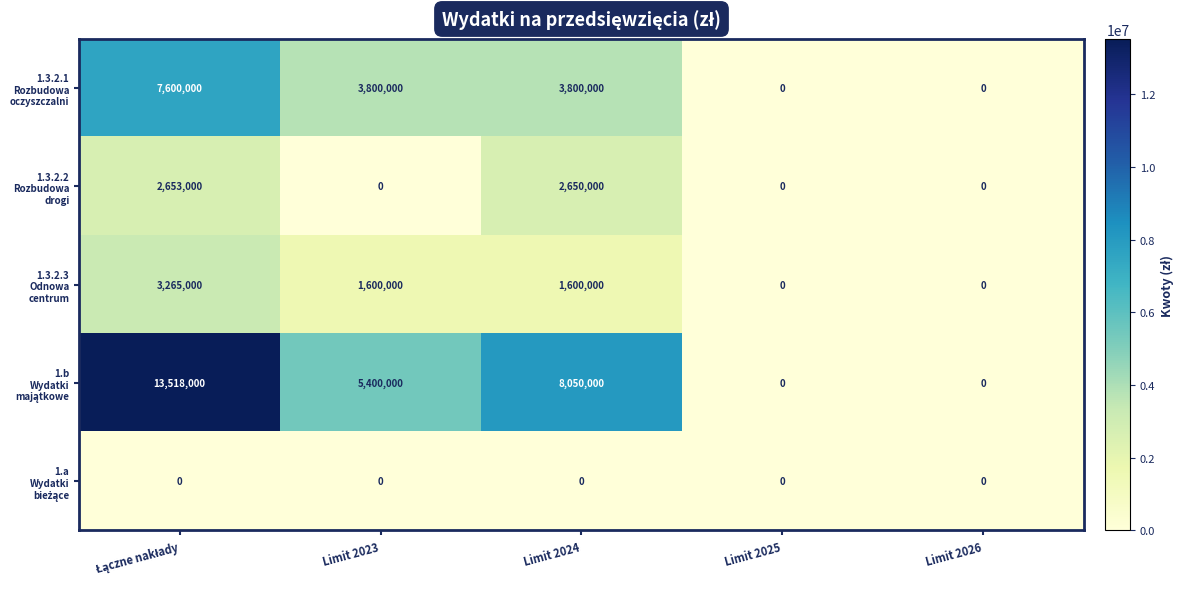

What is the spread (max minus min) of values at Limit 2023?

5400000